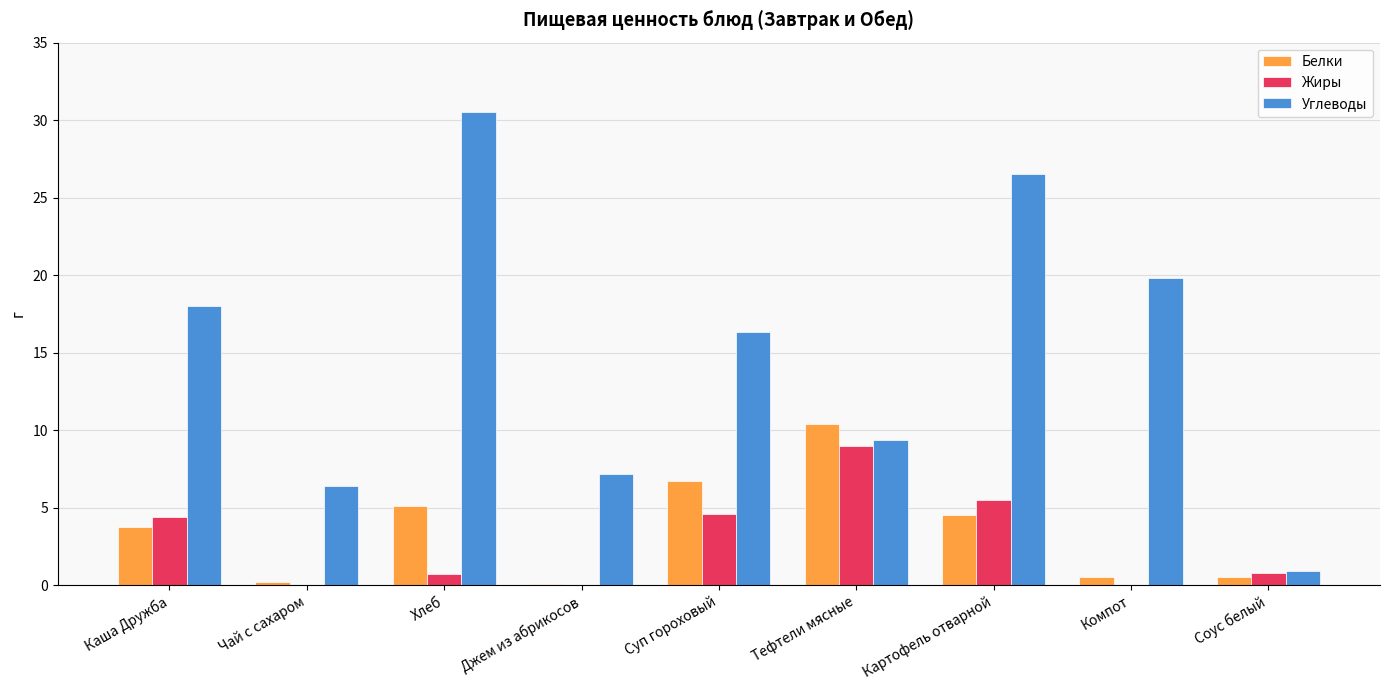

How many groups of bars are there?

9